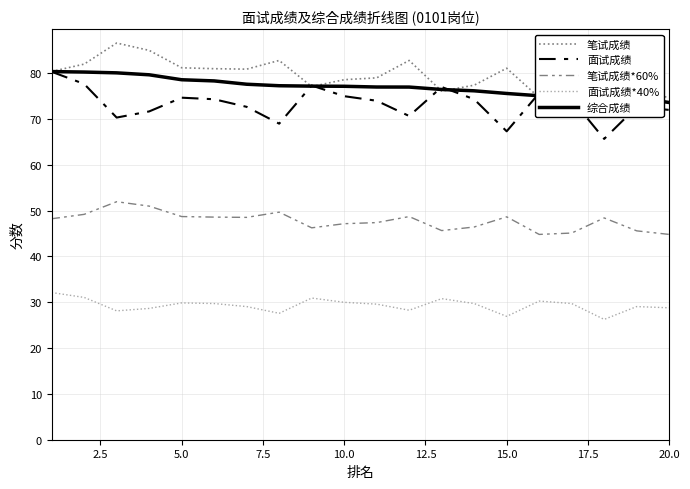

True or false: 面试成绩*40% and 综合成绩 cross at least once.

False